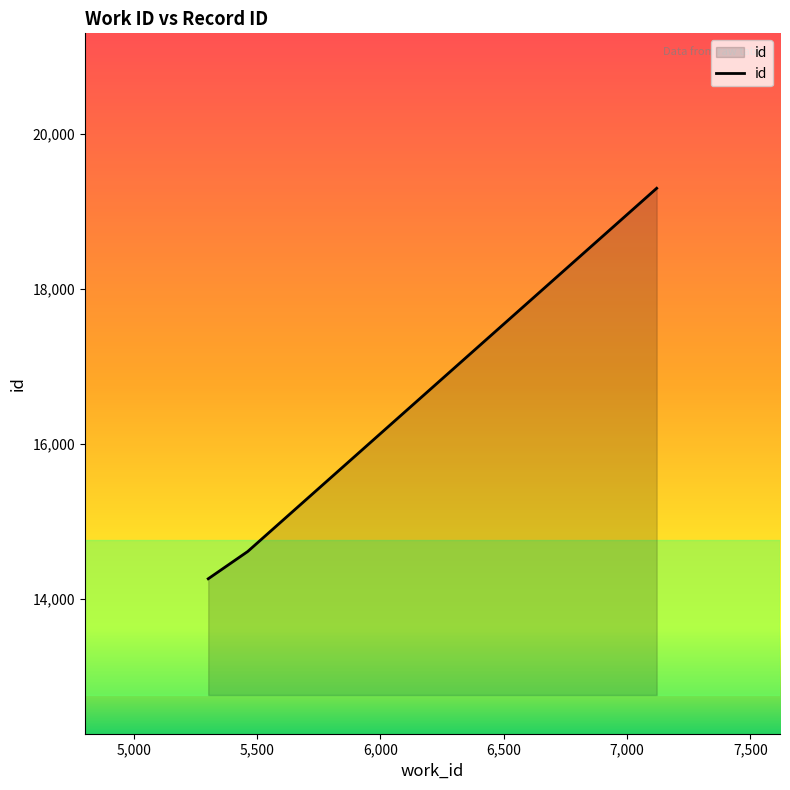

What is the difference between the maximum and minimum values?

5040